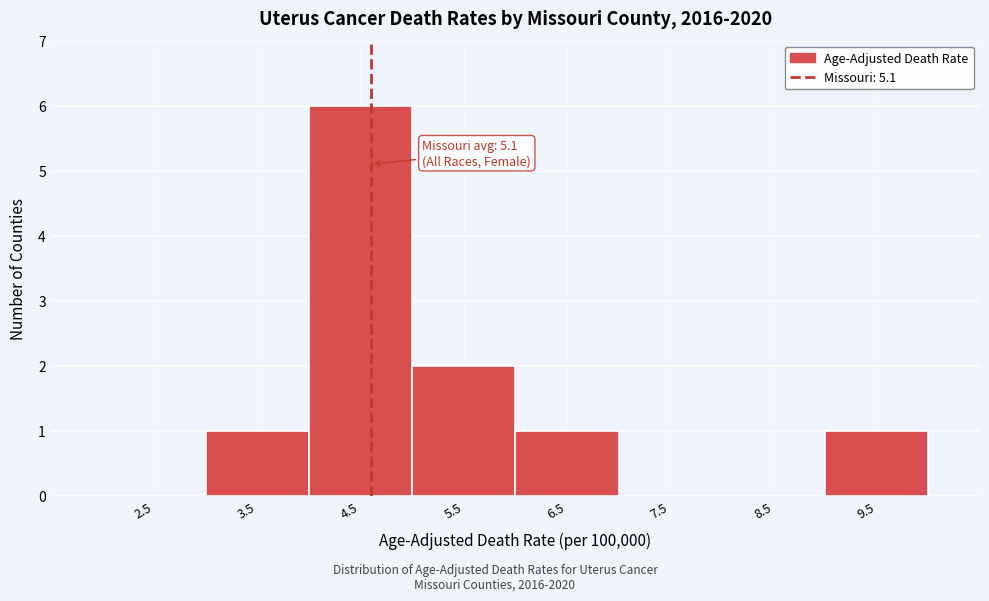

Reading left to right, what are all the values shown in this chart?

2.5=0	3.5=1	4.5=6	5.5=2	6.5=1	7.5=0	8.5=0	9.5=1